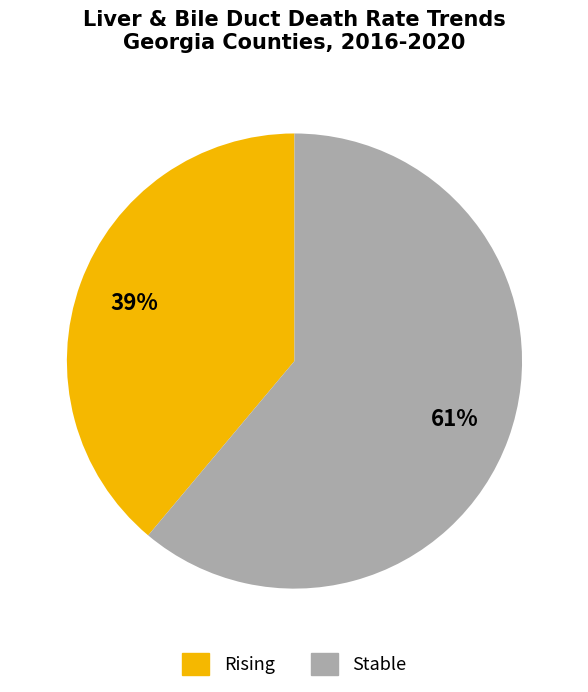

To the nearest percent, what is the difference between the largest and smallest slice percentages?

22%